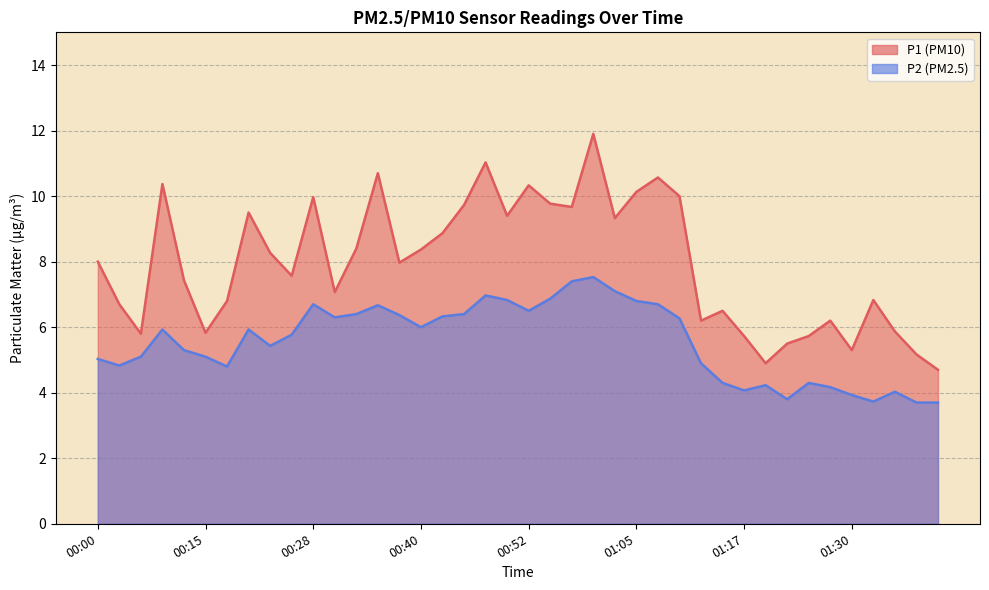

What is the smallest value displayed?

3.7